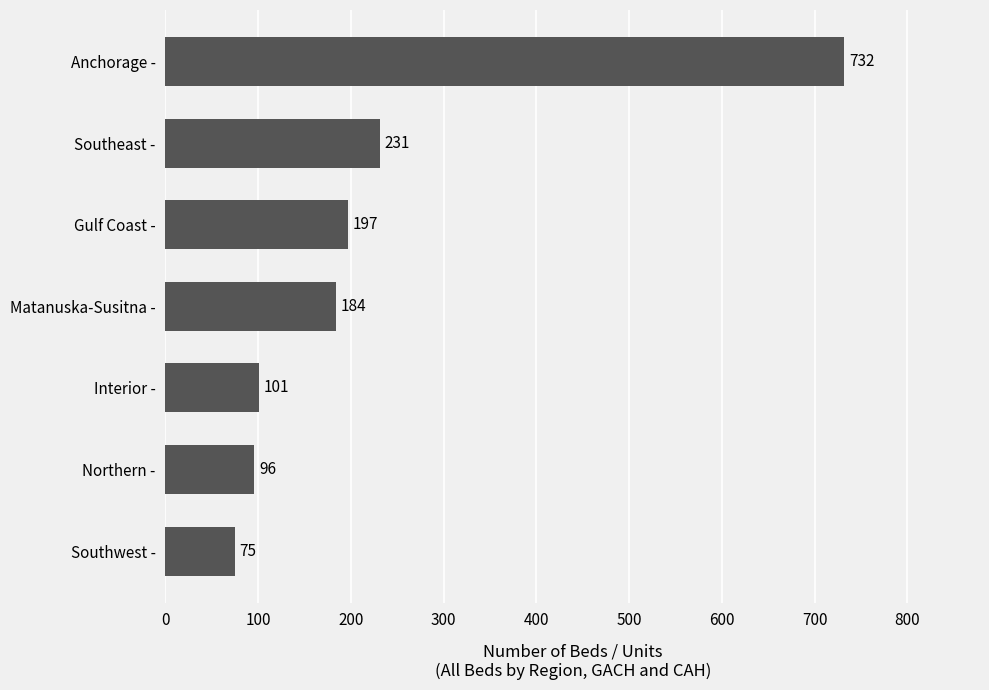

What is the difference between the maximum and second lowest values?

636